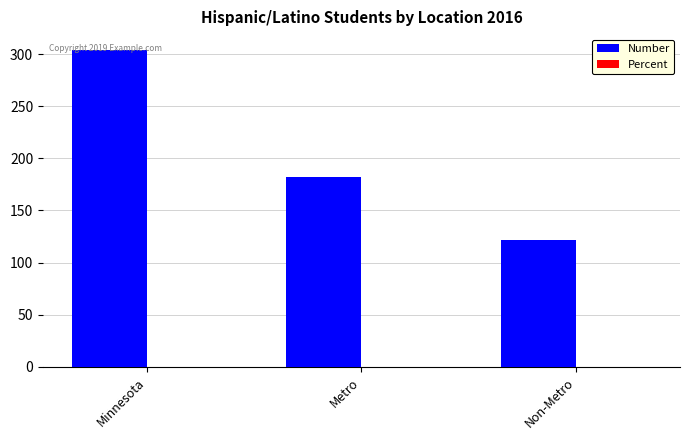

The value of Number at Non-Metro is 122.0. True or false?

True